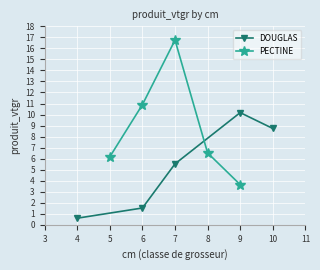

What is the value of the DOUGLAS point at the 1st from the left?

0.6